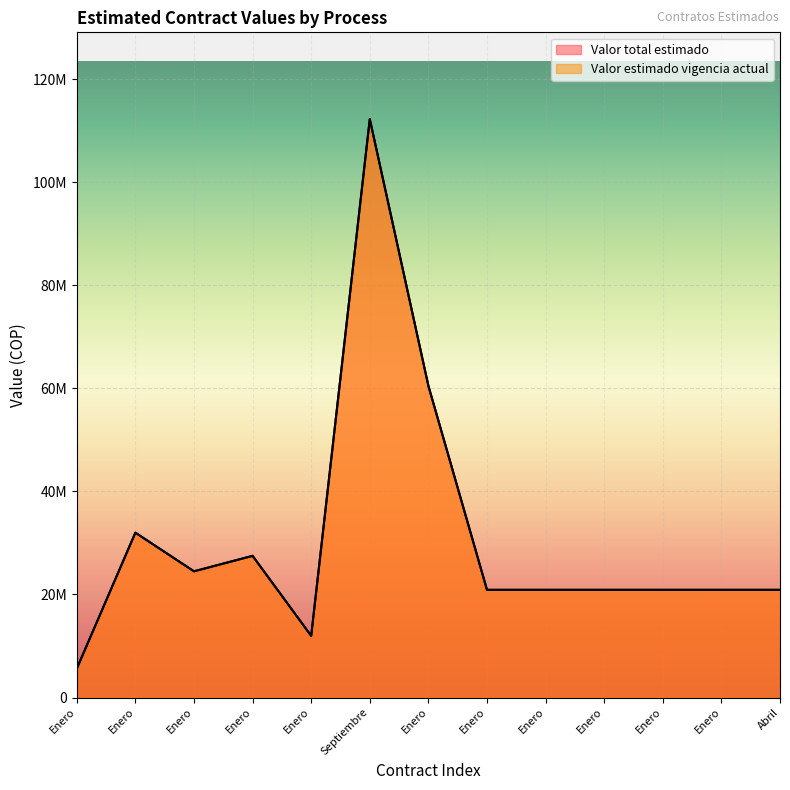

Reading left to right, list all the values displayed in this chart.

Valor total estimado: Enero=5600000	Enero=32000000	Enero=24500000	Enero=27500000	Enero=11970000	Septiembre=112286348	Enero=60500000	Enero=20900000	Enero=20900000	Enero=20900000	Enero=20900000	Enero=20900000	Abril=20900000
Valor estimado vigencia actual: Enero=5600000	Enero=32000000	Enero=24500000	Enero=27500000	Enero=11970000	Septiembre=112286348	Enero=60500000	Enero=20900000	Enero=20900000	Enero=20900000	Enero=20900000	Enero=20900000	Abril=20900000